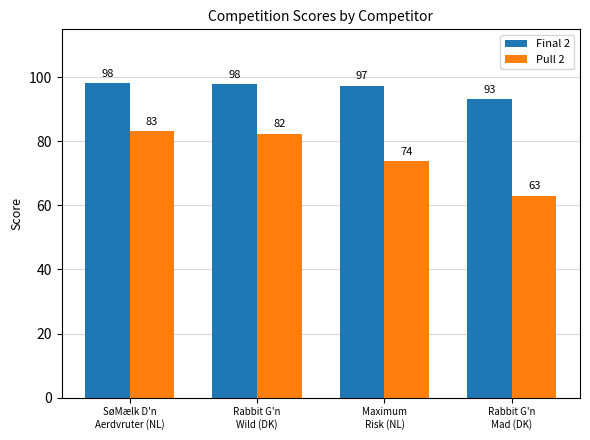

How many data points in Pull 2 are above 82?

2